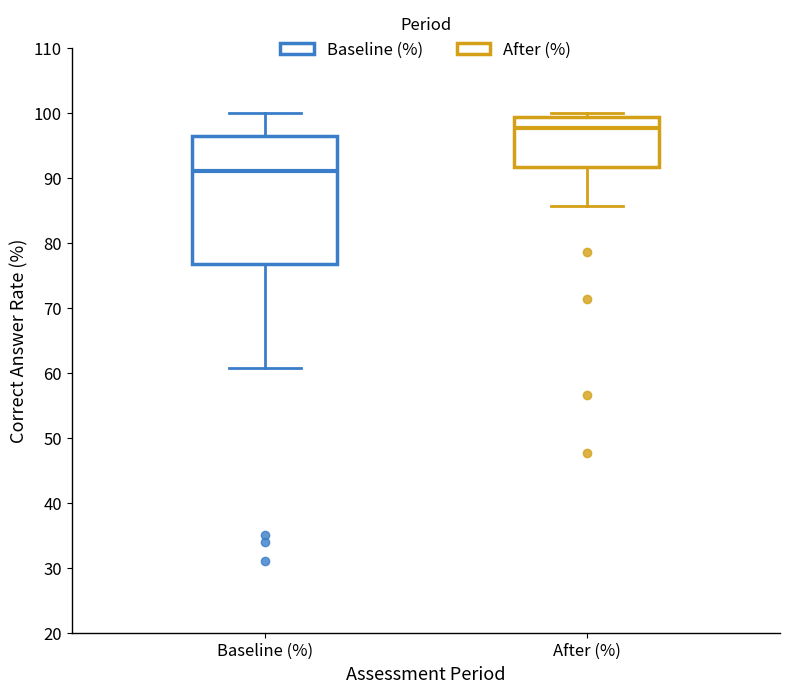

Which box's median line is the highest?

After (%)